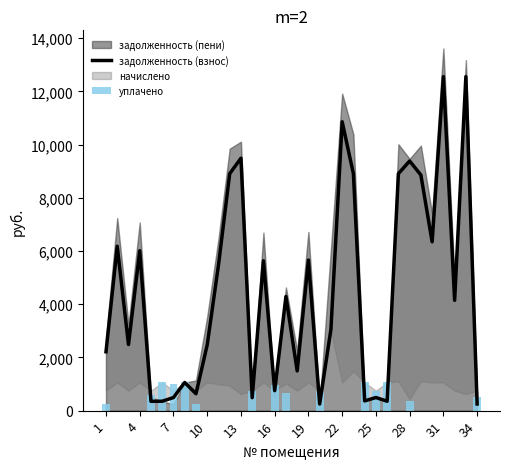

What is the approximate value of уплачено at 25?

724.0